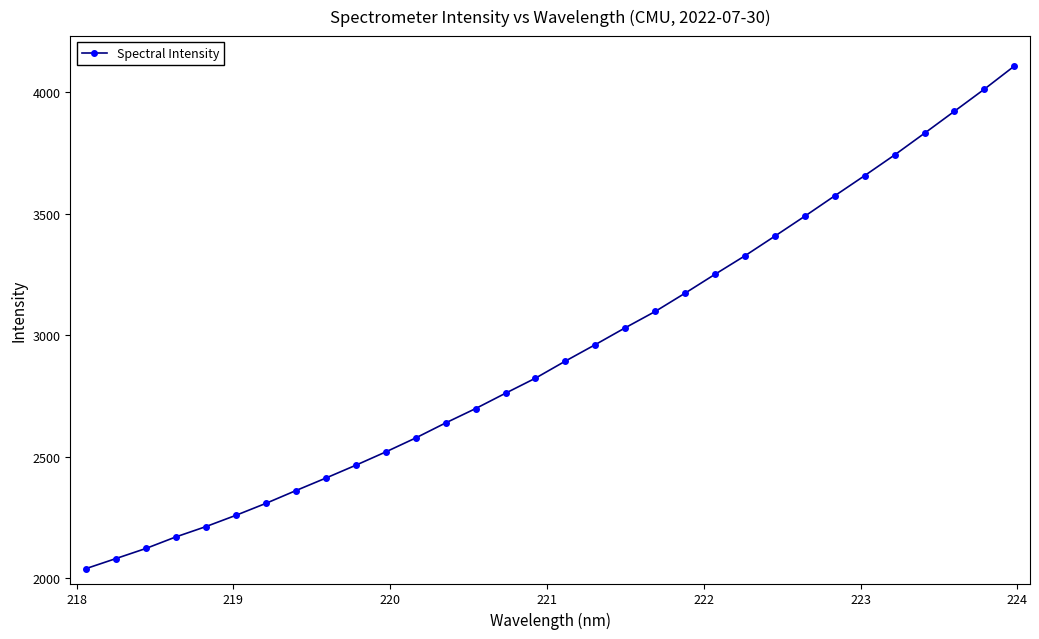

What is the maximum value shown in the chart?

4106.4